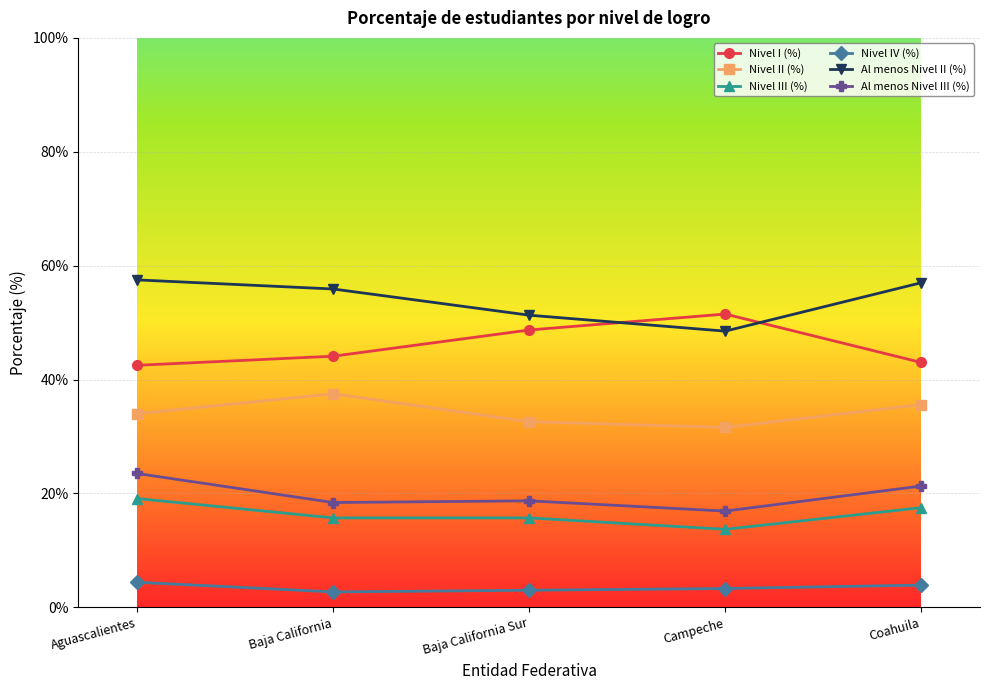

Read the Al menos Nivel III (%) value at Aguascalientes.

23.5